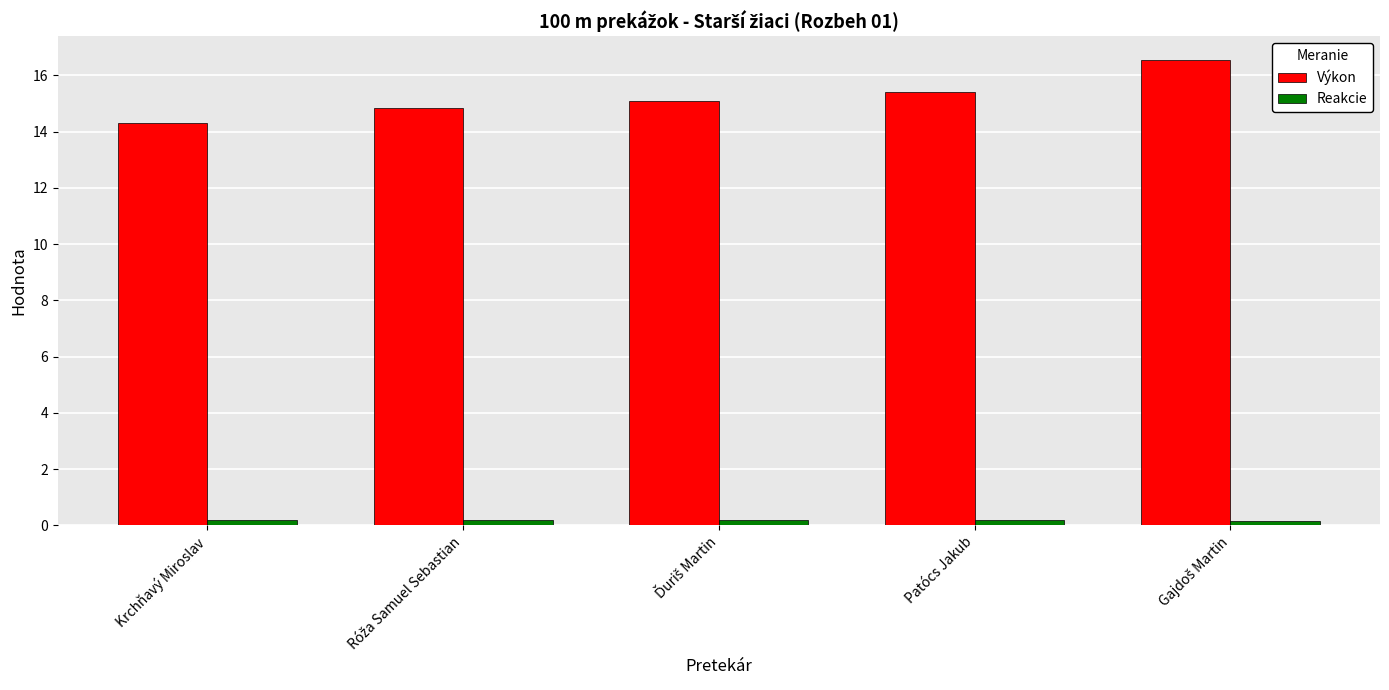

The value of Výkon at Patócs Jakub is 4.9. True or false?

False